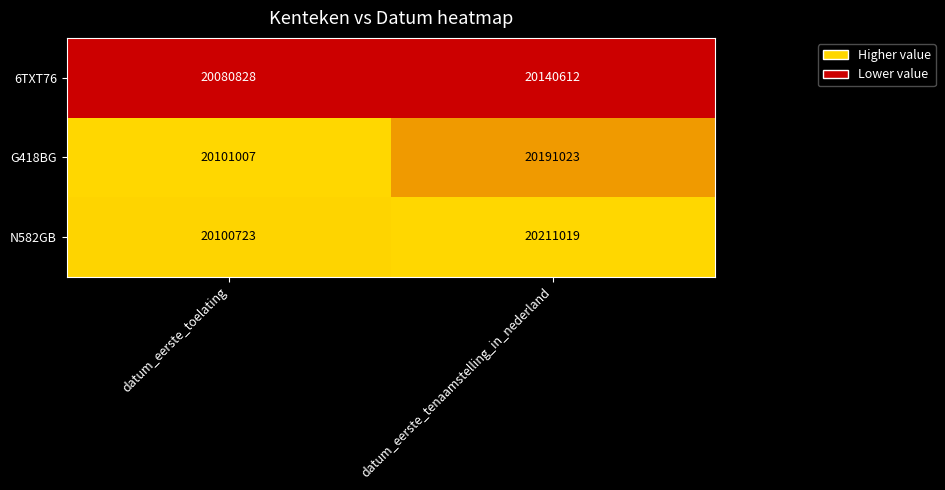

Rank the series by their maximum value, from lowest to highest.

6TXT76, G418BG, N582GB